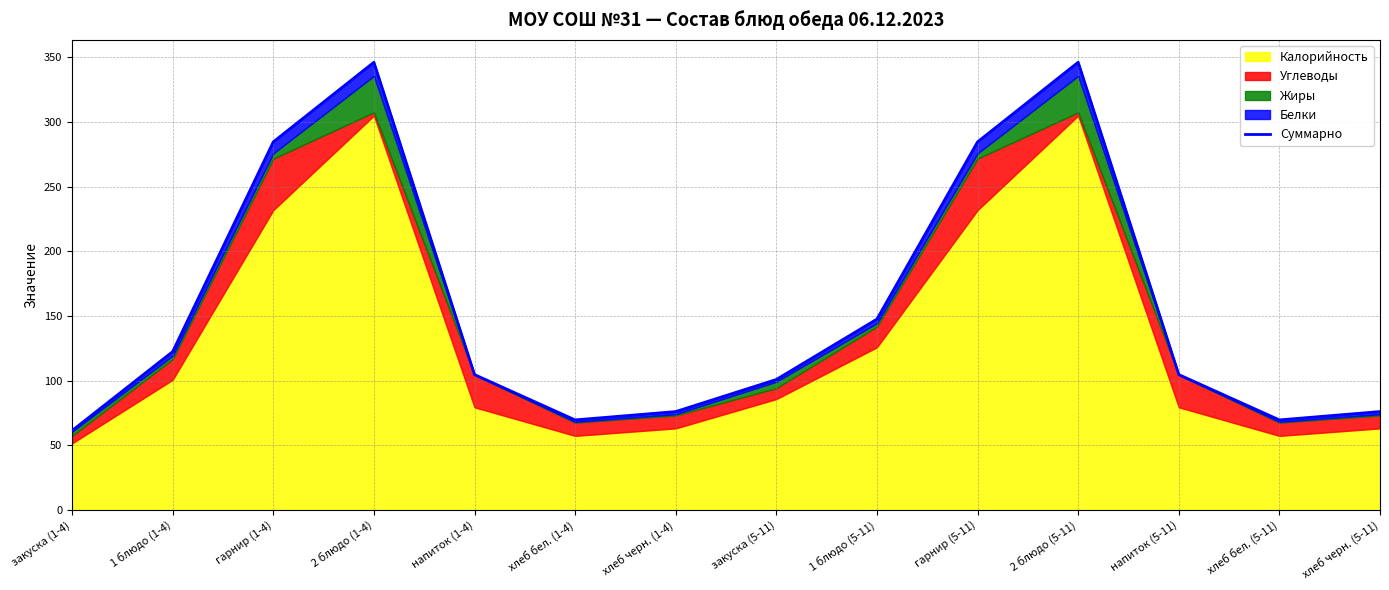

How many data points are above 104?

8